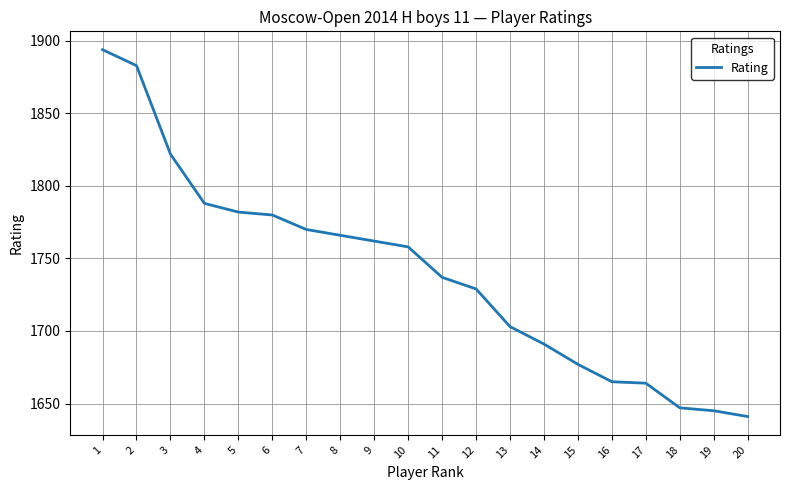

What is the maximum value shown in the chart?

1894